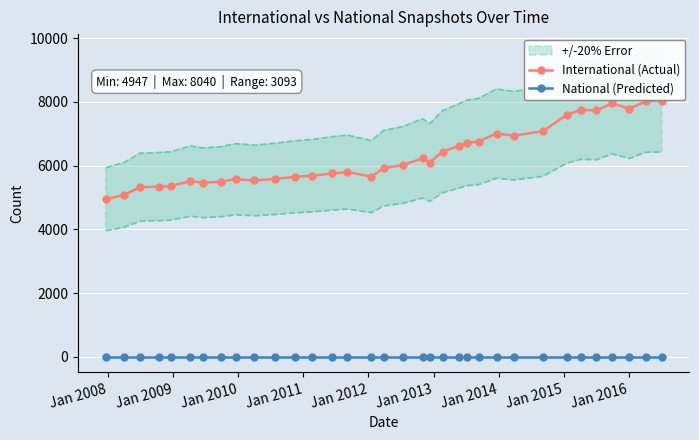

True or false: International (Actual) and National (Predicted) intersect in this chart.

False